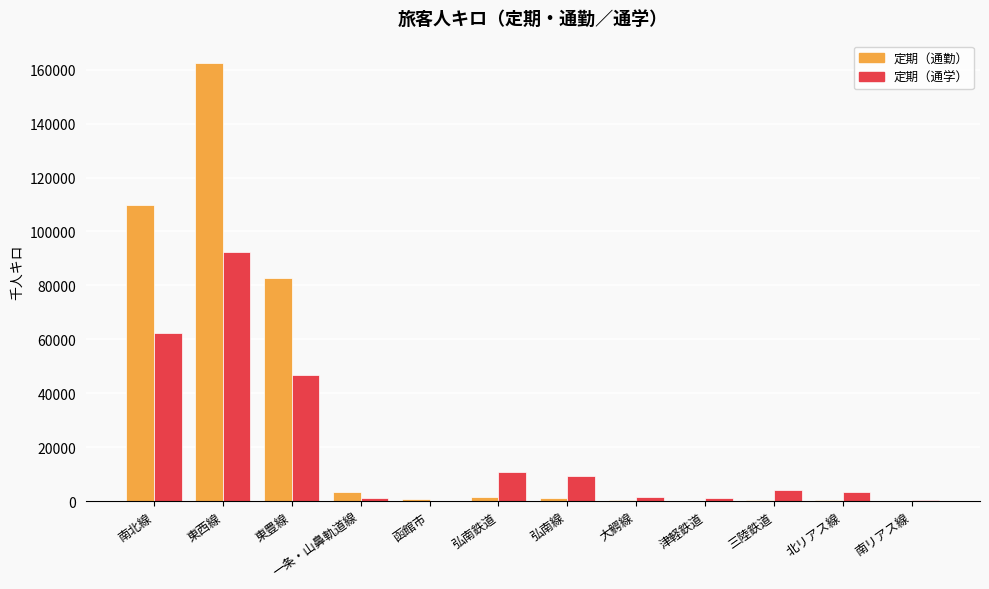

What are all the series names shown in the legend?

定期（通勤）, 定期（通学）